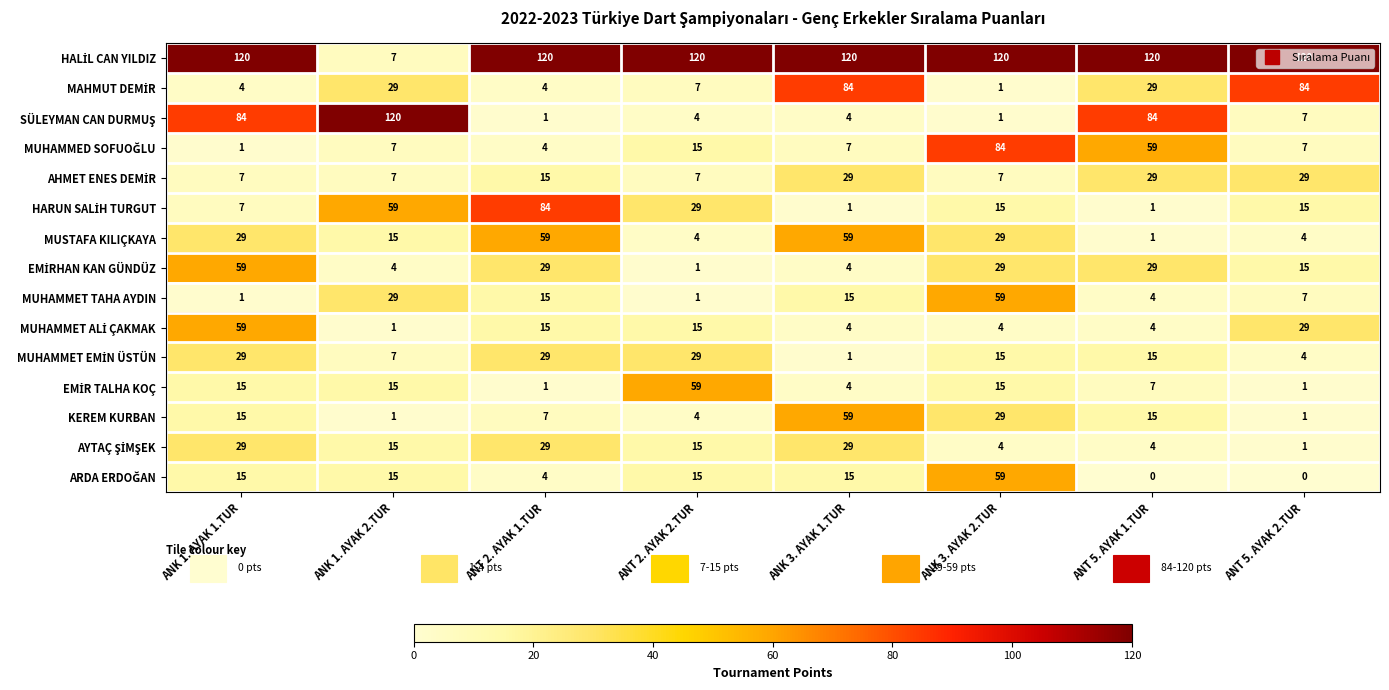

What is the difference between the highest and lowest values at ANT 2. AYAK 2.TUR?

119